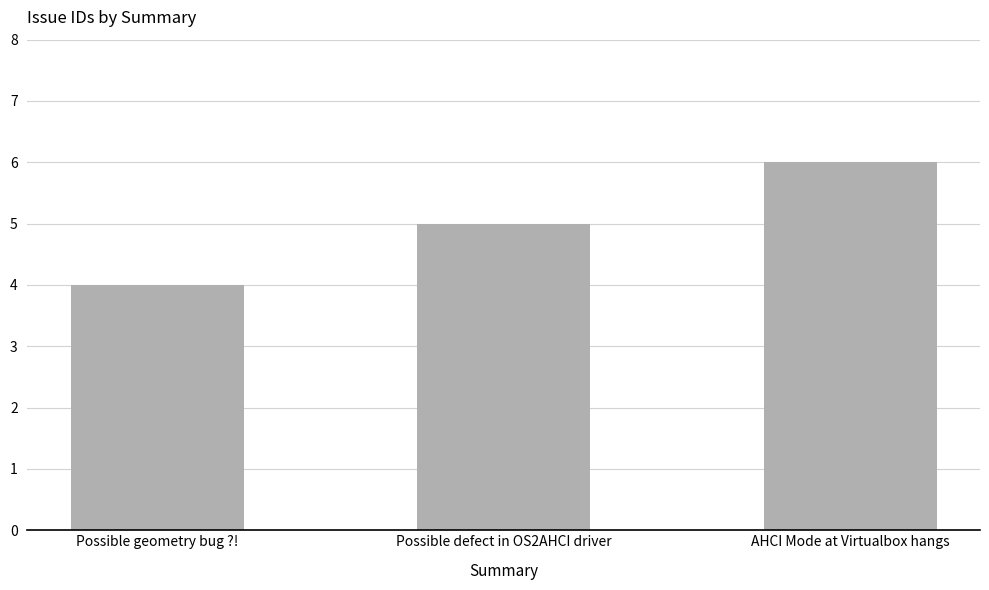

What is the difference between the values at Possible defect in OS2AHCI driver and AHCI Mode at Virtualbox hangs?

1